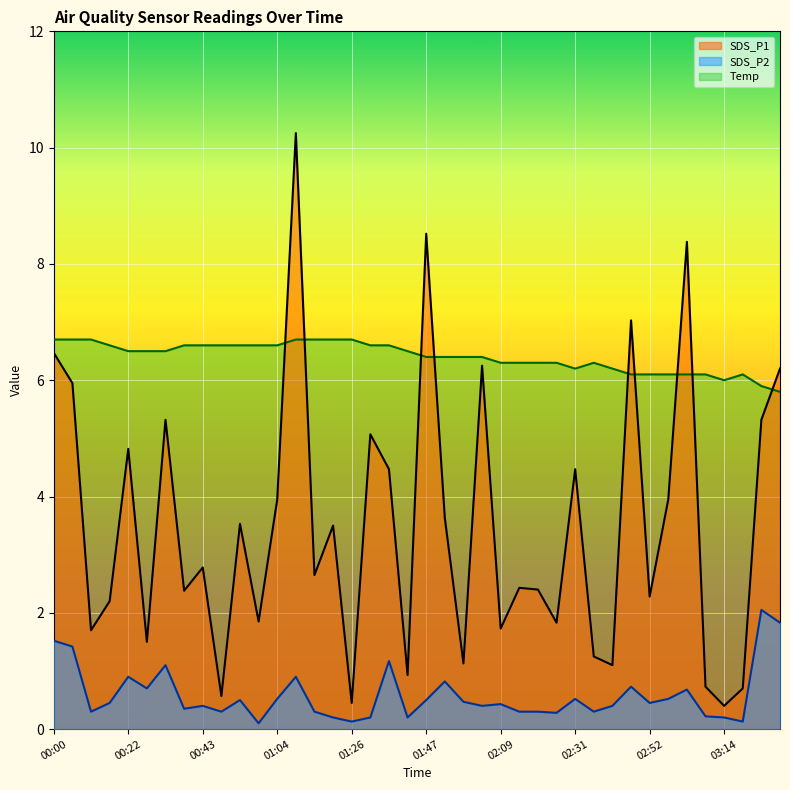

What is the label of the 19th point from the left?

01:37